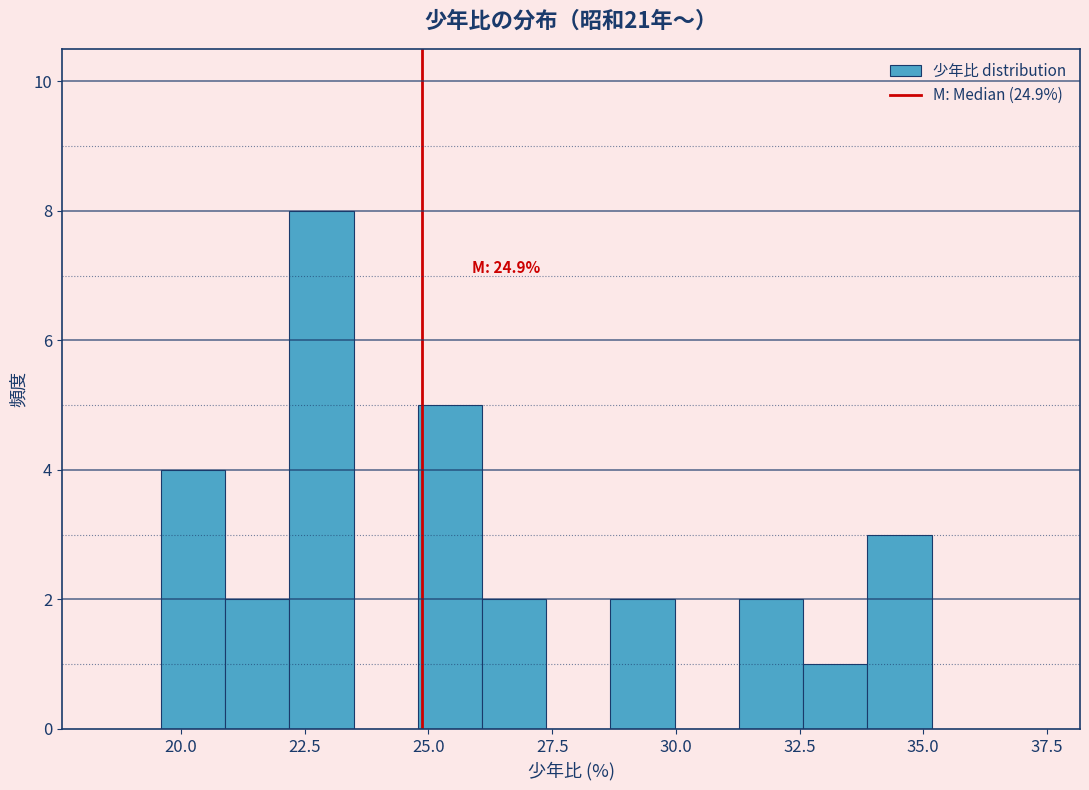

Around what value on the x-axis is the tallest bar? Give the approximate position of its centre, as read against the axis.

23.0